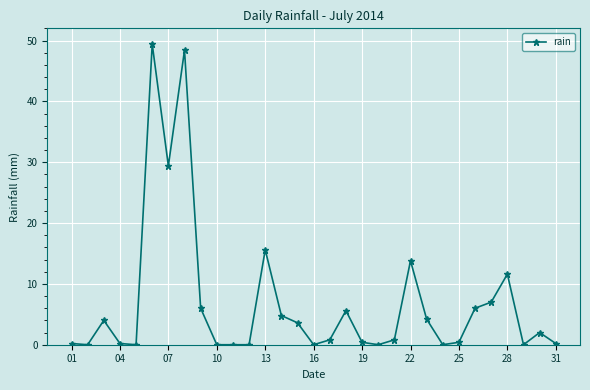

What is the greatest value displayed?

49.4